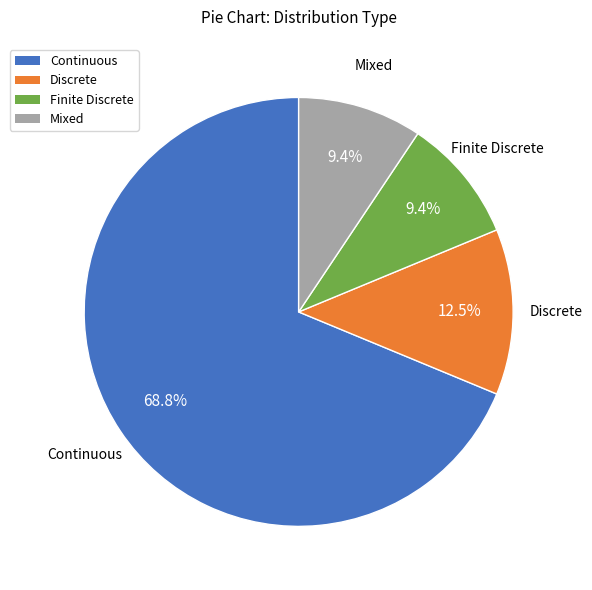

Does any single category account for the majority?

Yes